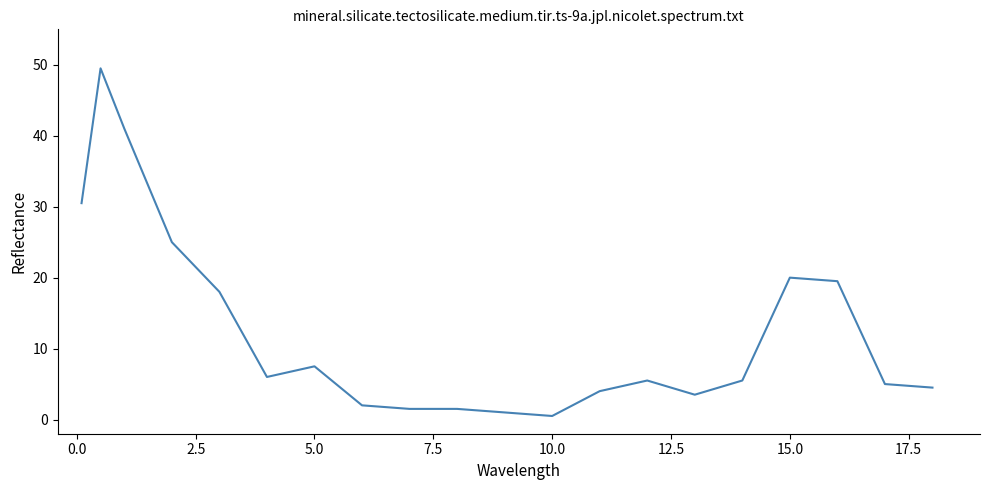

What is the difference between the maximum and minimum values?

49.0